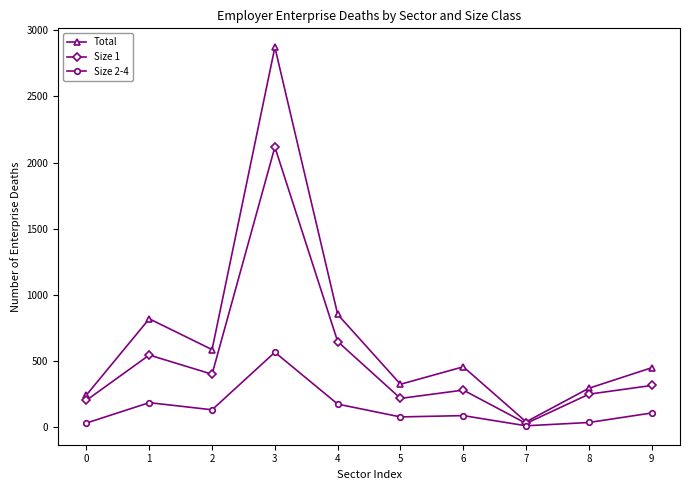

List the series in order of their peak value, highest first.

Total, Size 1, Size 2-4